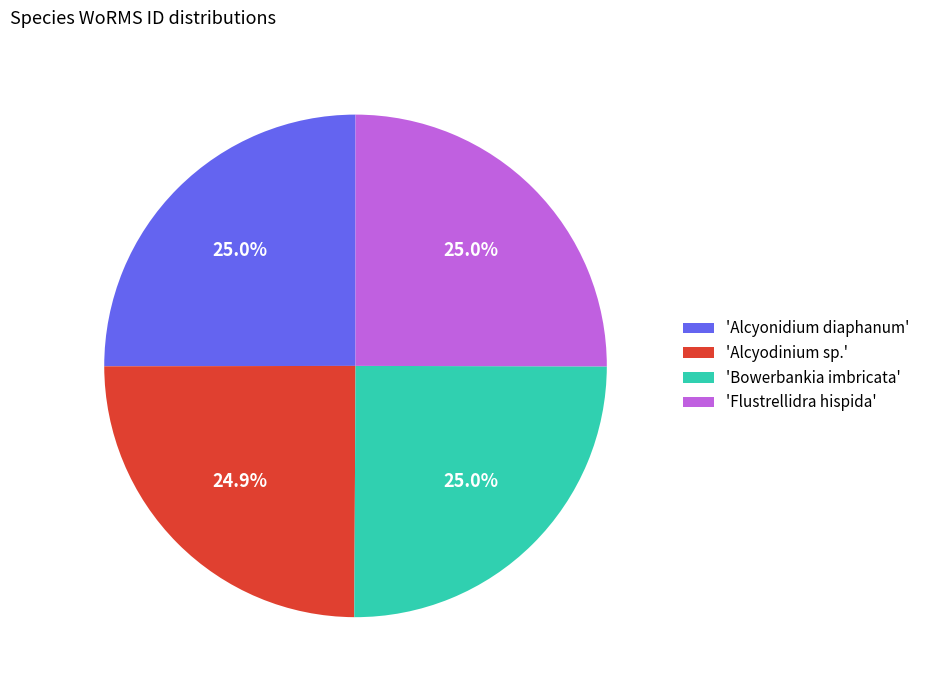

What is the total percentage of 'Alcyodinium sp.' and 'Flustrellidra hispida'?

49.9%